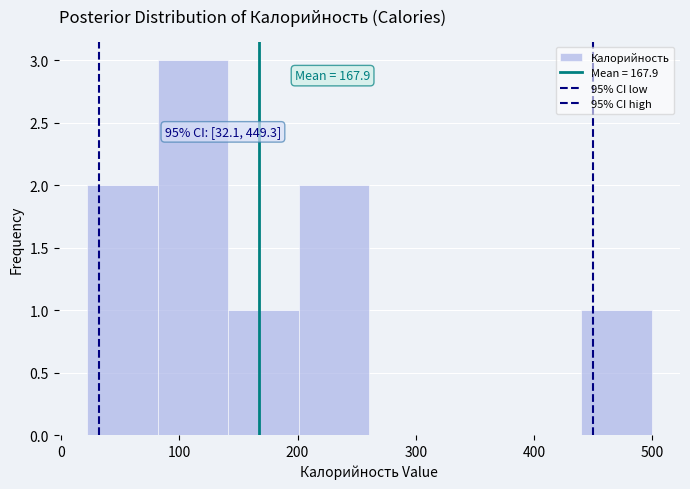

Over which range of the x-axis is the bar tallest?

80 to 140